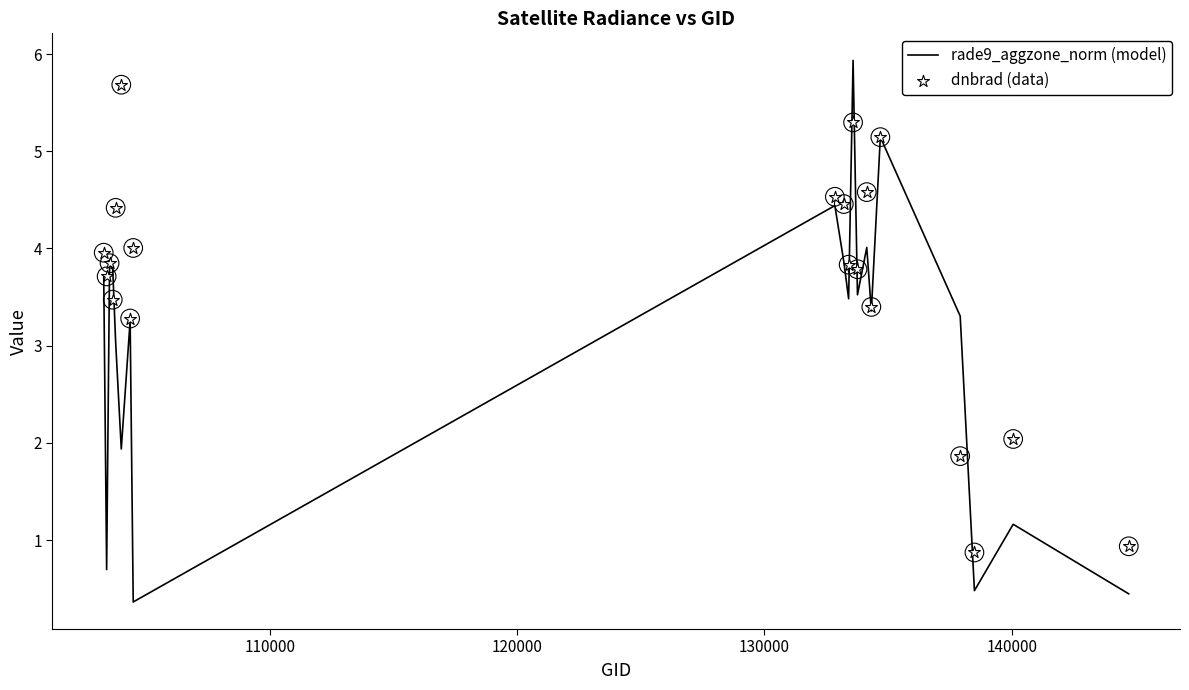

Which series has the largest total across all categories?

dnbrad (data)